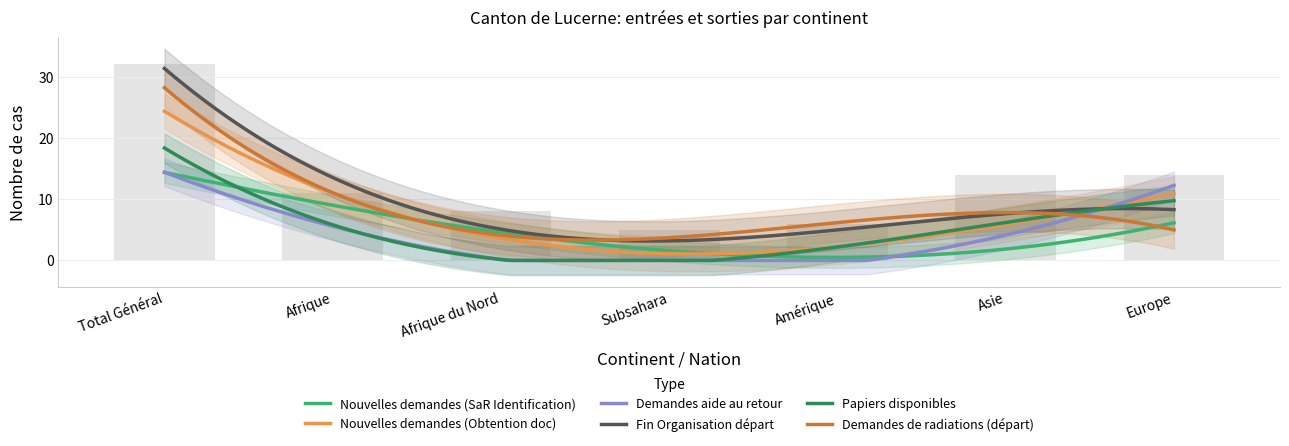

At which category does the chart reach its minimum across all series?

Amérique